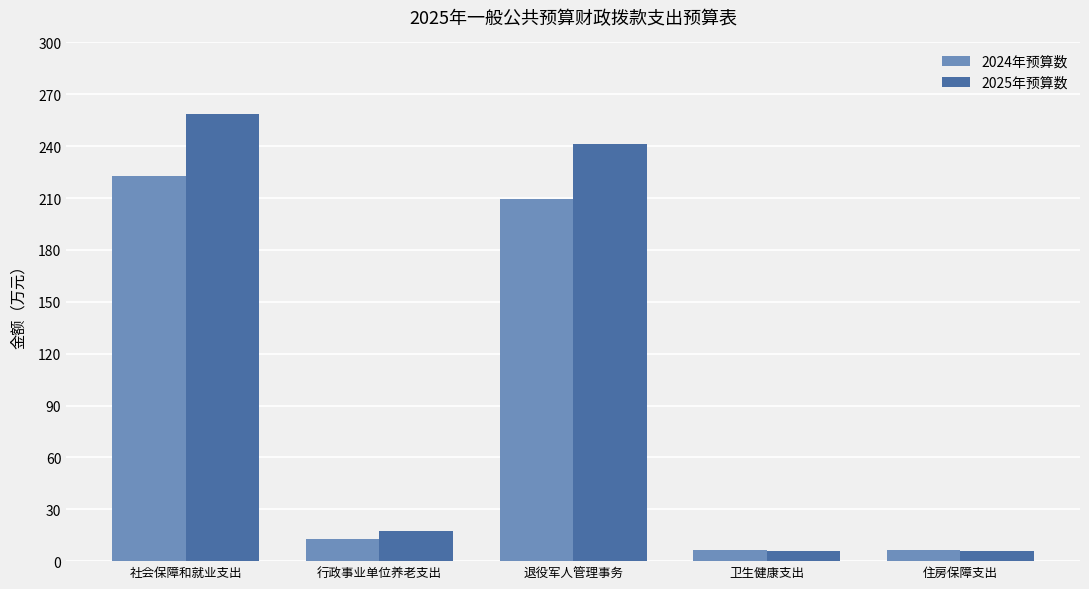

Is the value of 2024年预算数 at 行政事业单位养老支出 greater than the value of 2025年预算数 at 住房保障支出?

Yes